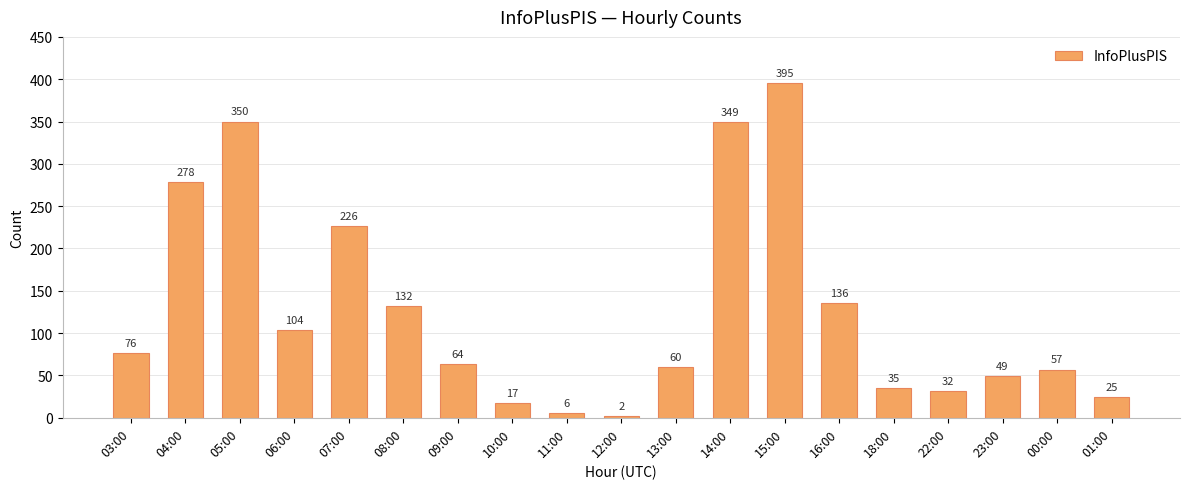

What is the change in value from 07:00 to 11:00?

-220